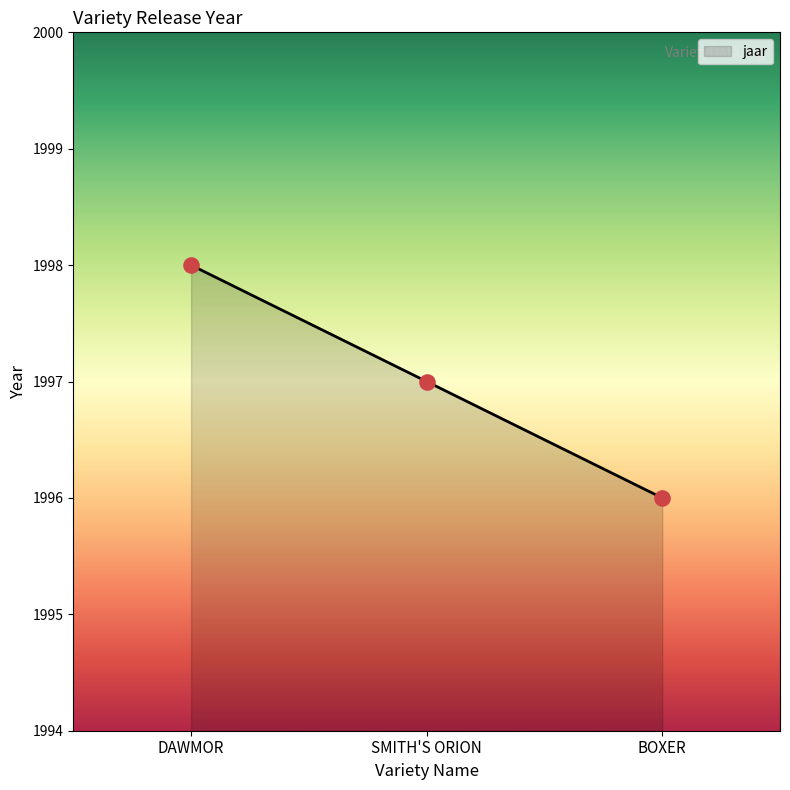

Between DAWMOR and SMITH'S ORION, which is larger?

DAWMOR